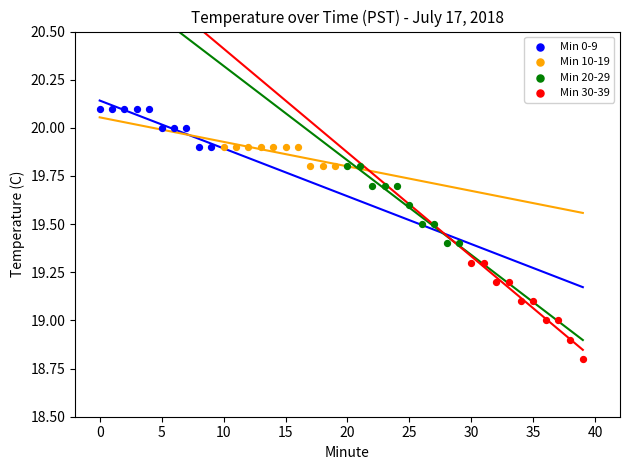

Which series has the largest Y range (max minus min)?

Min 30-39